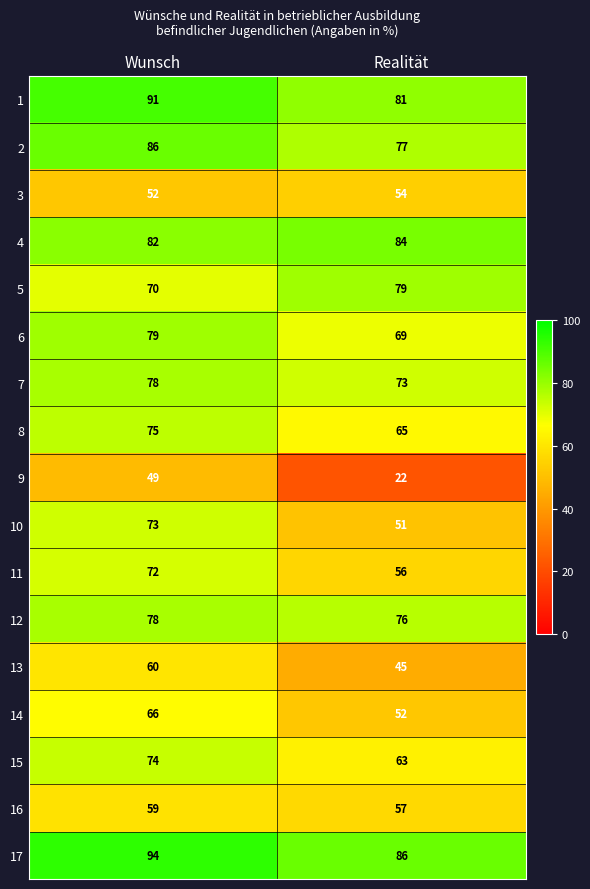

Which series has the largest total across all categories?

17